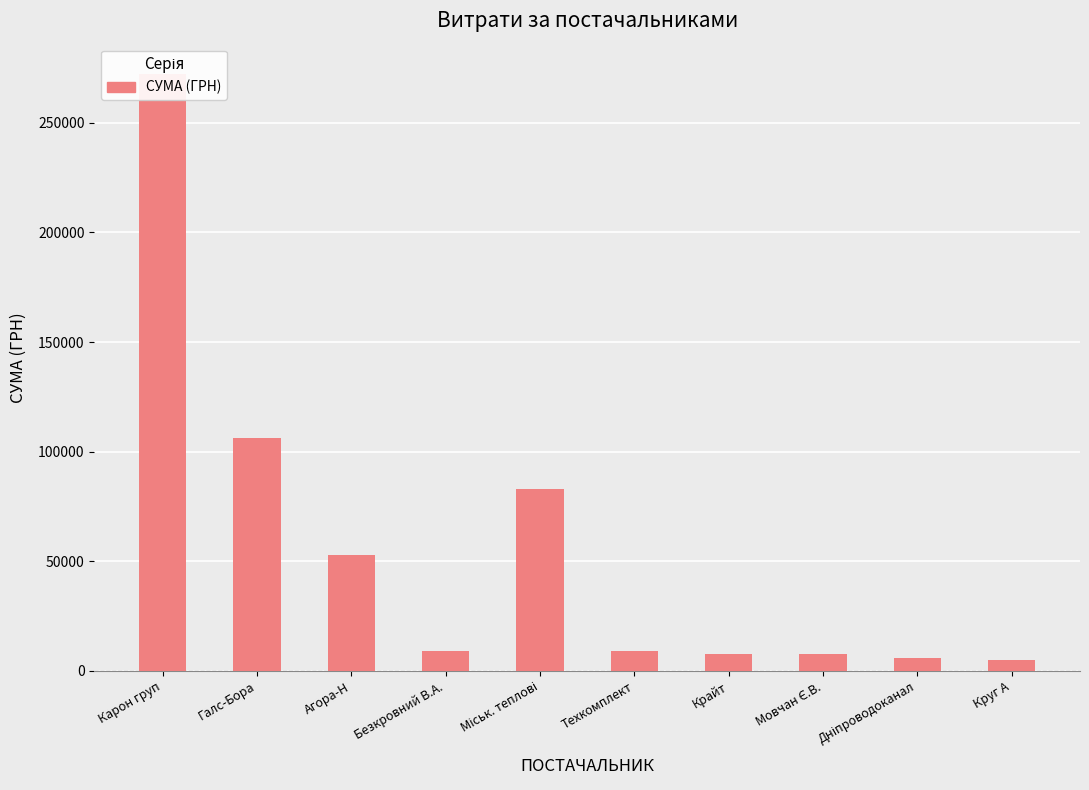

How many data points are less than 9270?

5